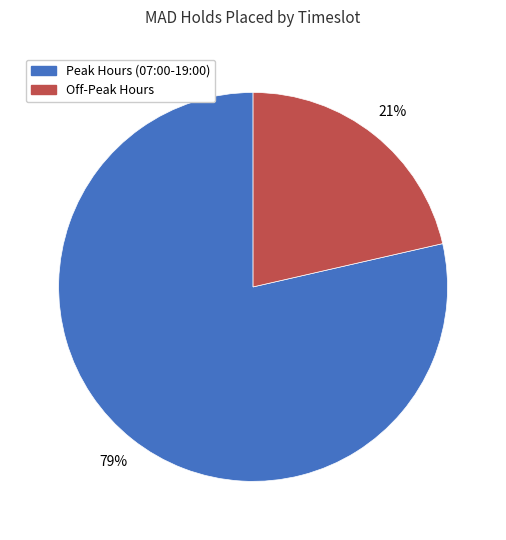

Is there any slice that represents more than half of the pie?

Yes